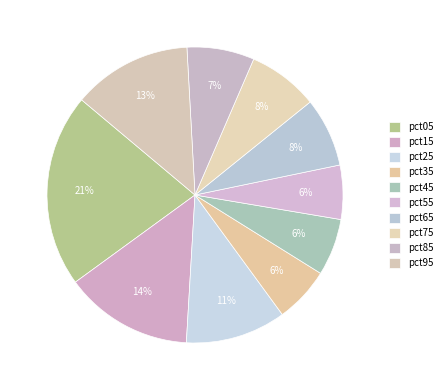

What percentage is the pct65 slice, to the nearest percent?

8%